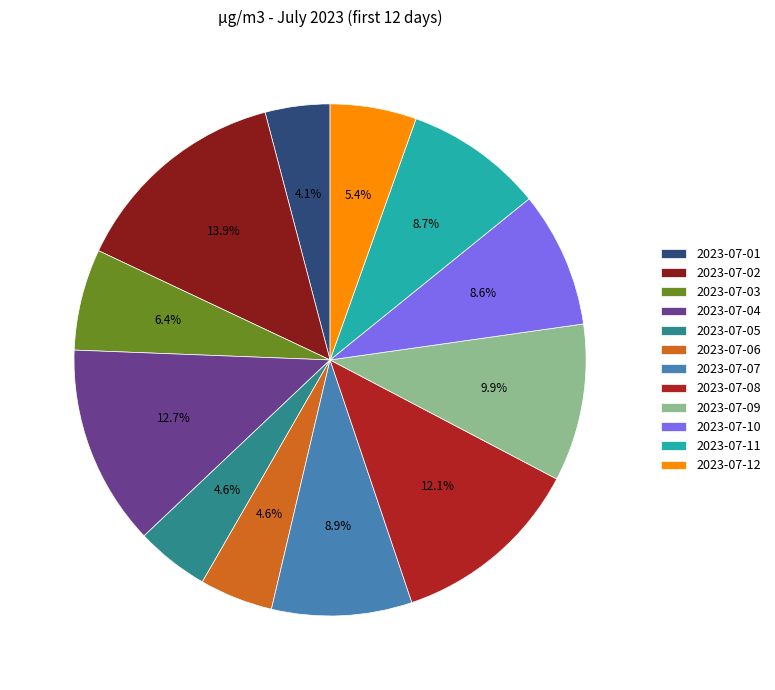

What is the ratio of the value at 2023-07-03 to the value at 2023-07-09?

0.6